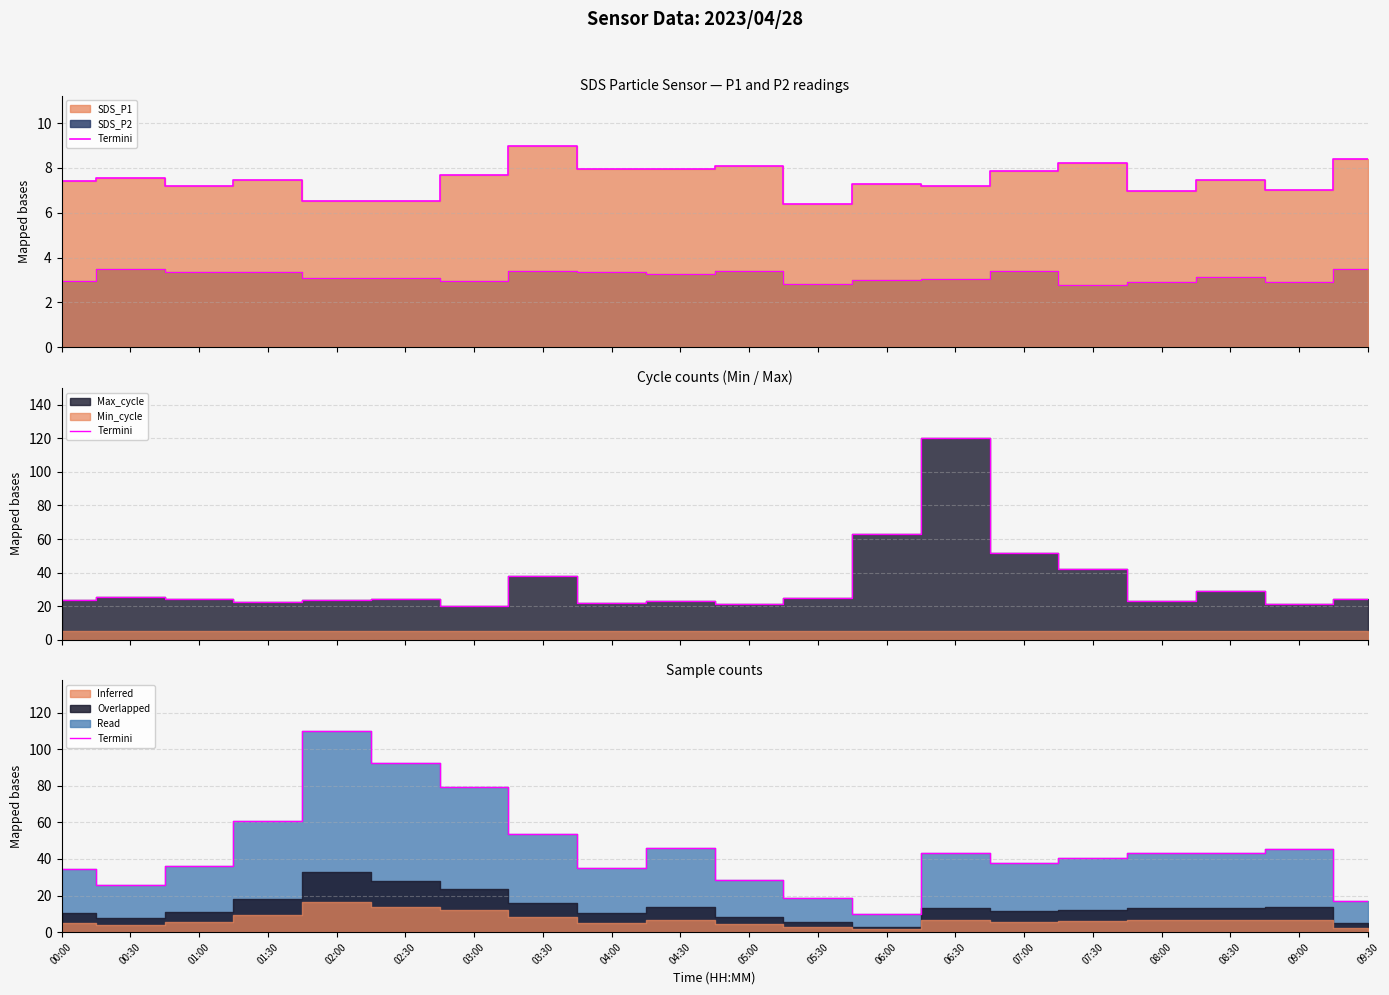

What value does the Termini P1 series have at 00:30?

7.5